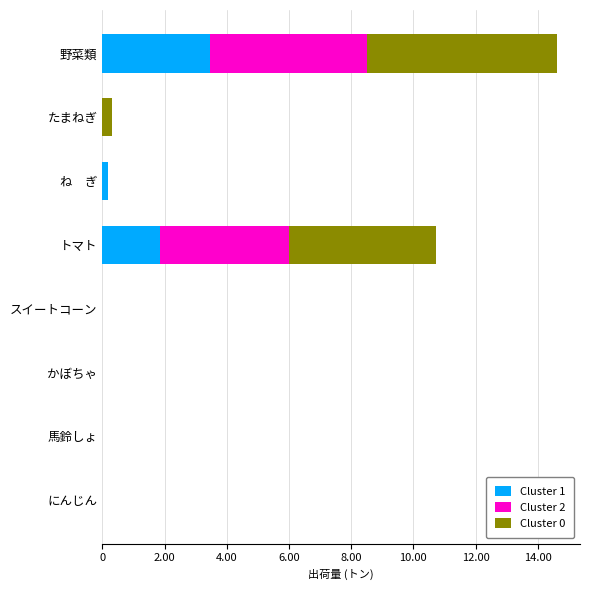

What are all the series names shown in the legend?

Cluster 1, Cluster 2, Cluster 0